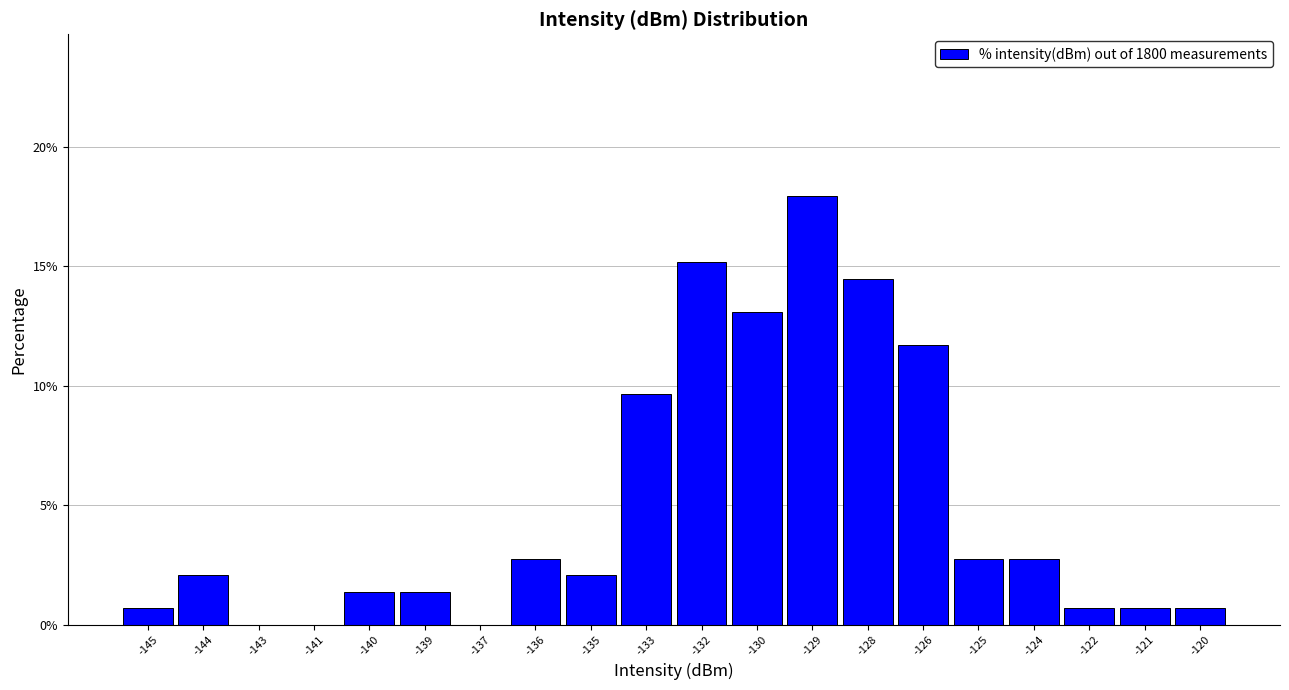

Reading left to right, list all the values displayed in this chart.

-145=0.7	-144=2.1	-143=0.0	-141=0.0	-140=1.4	-139=1.4	-137=0.0	-136=2.8	-135=2.1	-133=9.7	-132=15.2	-130=13.1	-129=17.9	-128=14.5	-126=11.7	-125=2.8	-124=2.8	-122=0.7	-121=0.7	-120=0.7